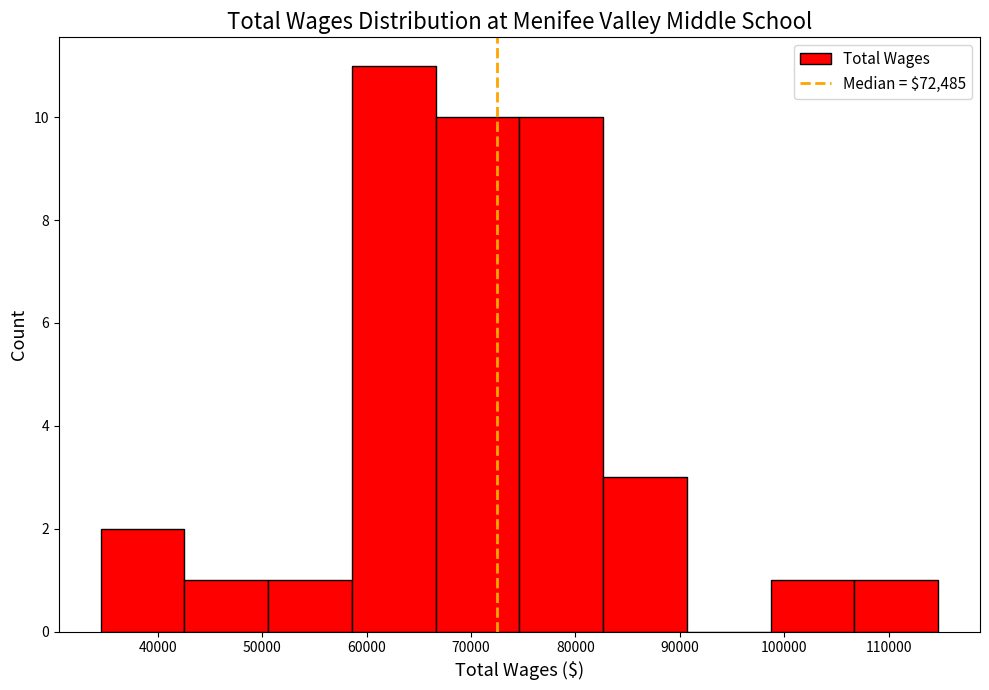

What is the height of the bar covering 107000 to 115000 on the x-axis? Neither the bar edges nor the heights are printed on the chart, so give them approximately, as read against the axes.

1